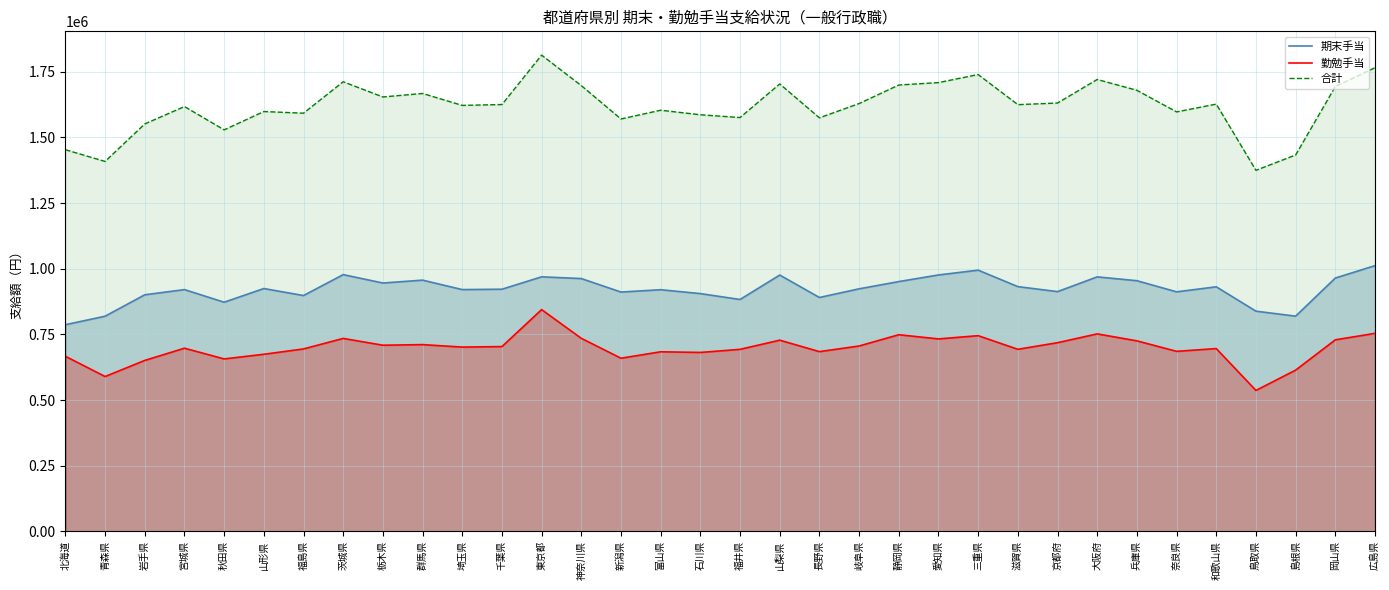

What is the minimum value shown in the chart?

536500